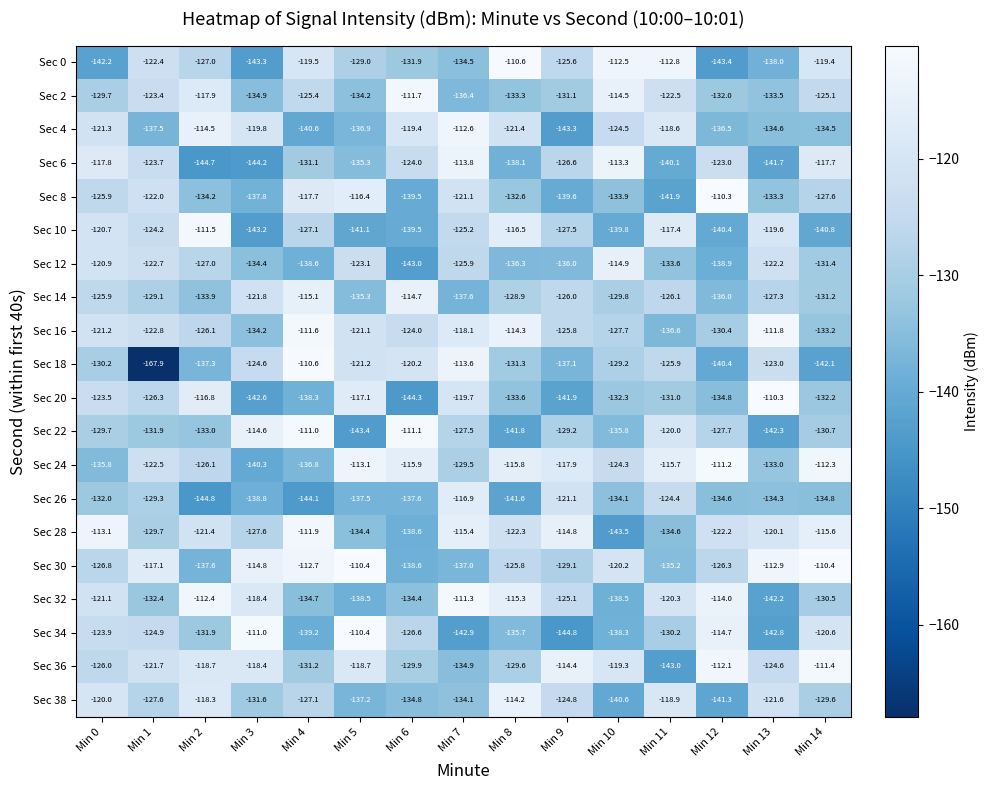

Count the number of data series in this chart.

20